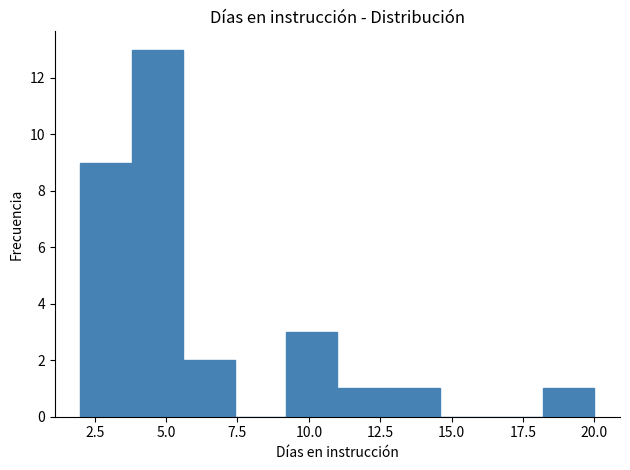

Read against the x-axis, roughly where is the centre of the tallest bar?

4.5